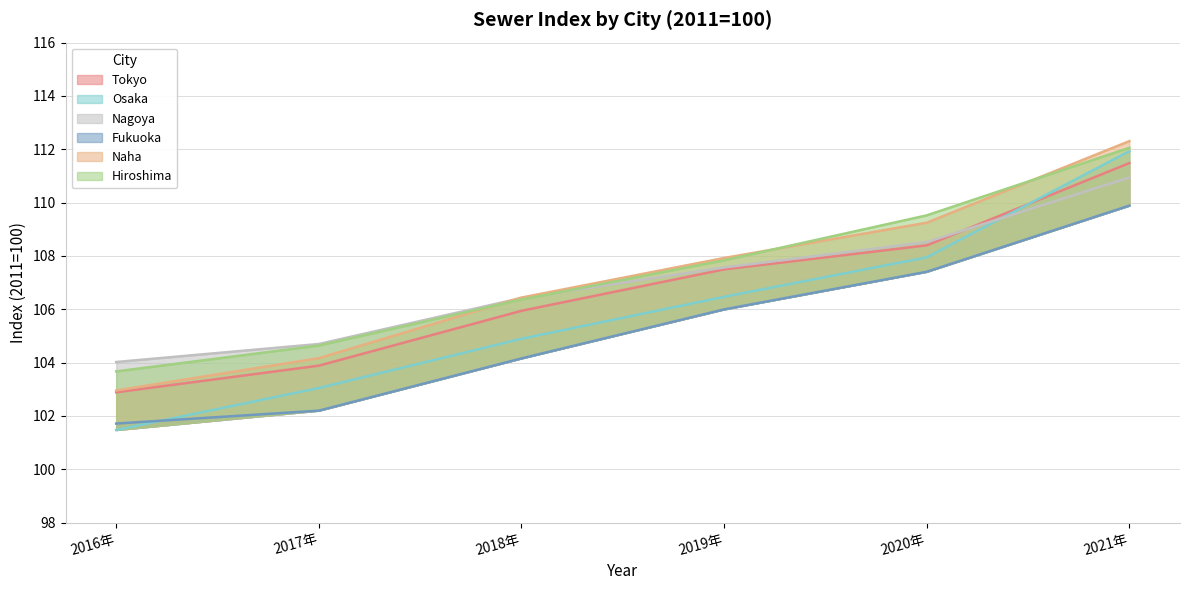

What is the difference between the maximum and minimum values in the Fukuoka series?

8.2